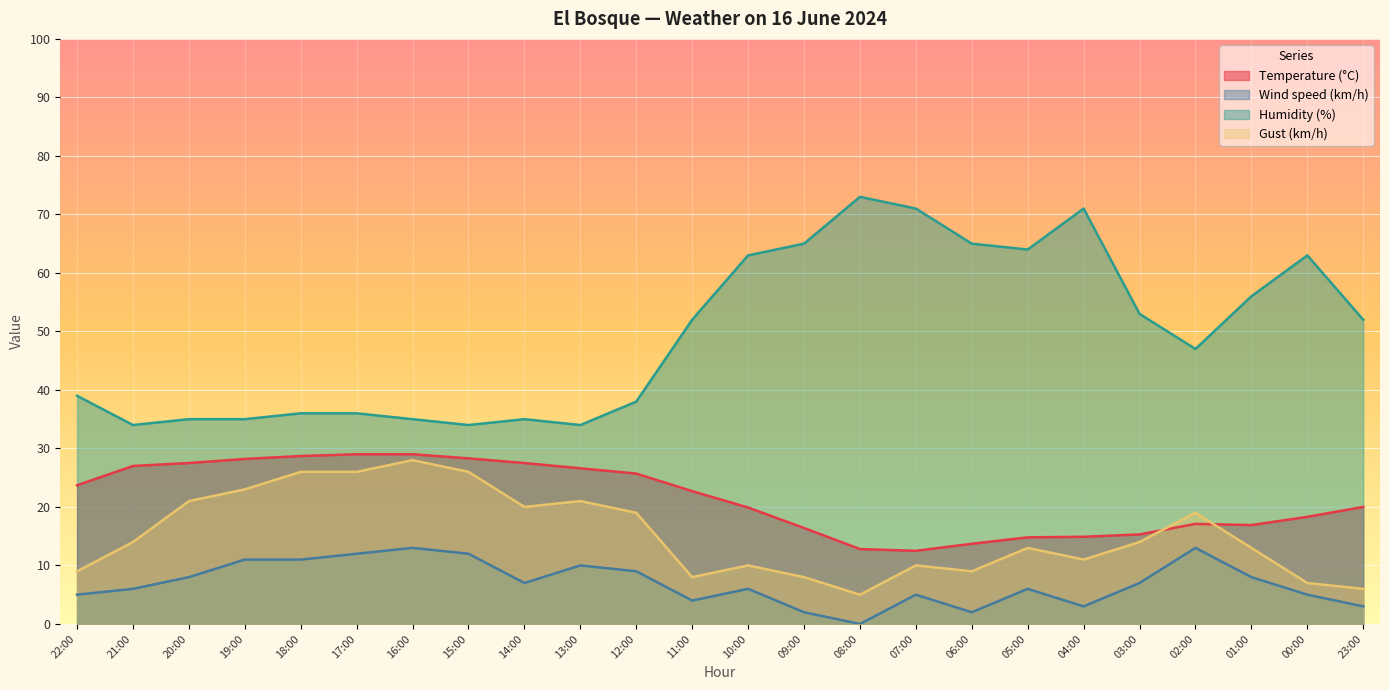

Rank the series at 06:00 from highest to lowest value.

Humidity (%), Temperature (°C), Gust (km/h), Wind speed (km/h)